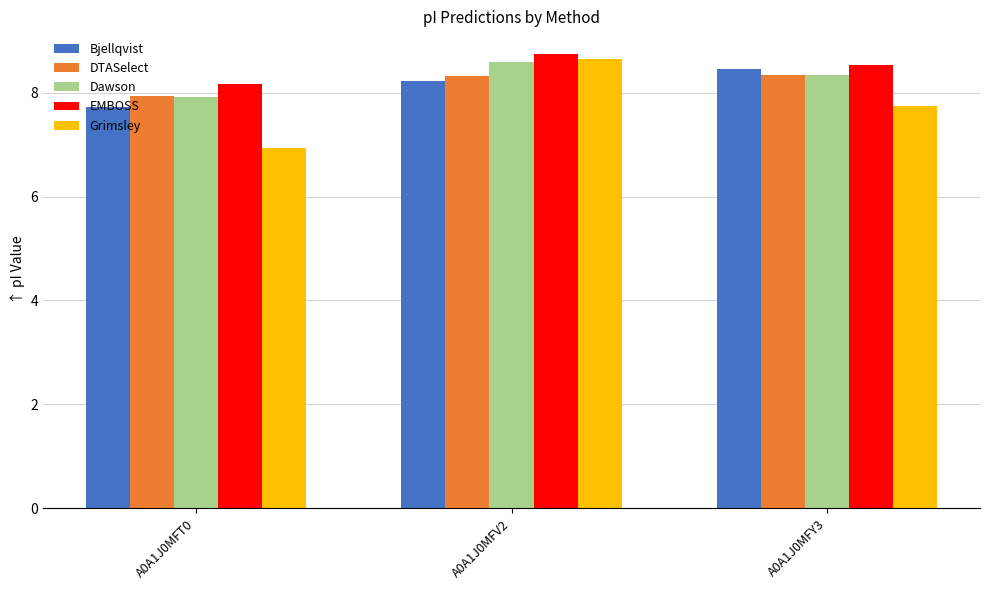

List the labels in order of EMBOSS value, smallest first.

A0A1J0MFT0, A0A1J0MFY3, A0A1J0MFV2